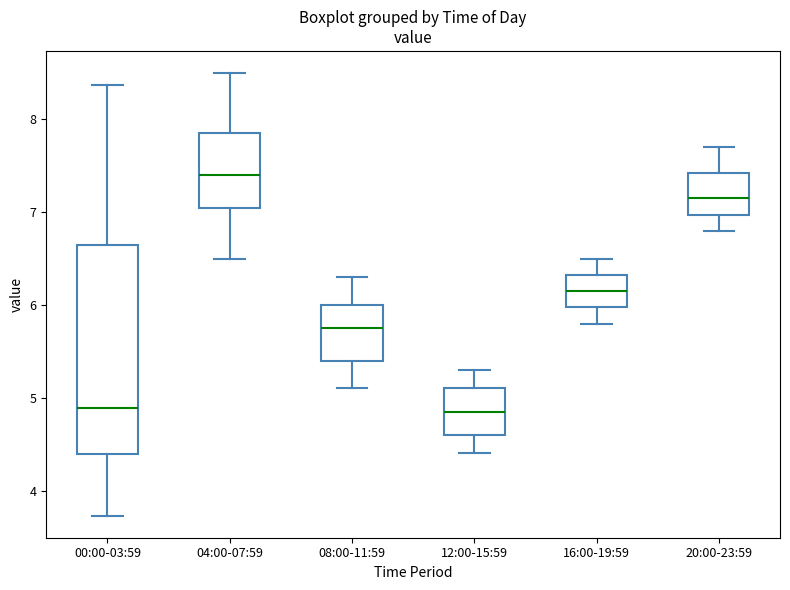

Reading left to right, transcribe this box plot: for each box, give where its median line is, the range the box spans, and where its two whiskers end, as read against the y-axis. The values are not printed on the chart, so give them approximately, as read against the axis.

00:00-03:59: median 4.9, box 4.4 to 6.7, whiskers 3.7 to 8.4
04:00-07:59: median 7.4, box 7.1 to 7.9, whiskers 6.5 to 8.5
08:00-11:59: median 5.8, box 5.4 to 6.0, whiskers 5.1 to 6.3
12:00-15:59: median 4.9, box 4.6 to 5.1, whiskers 4.4 to 5.3
16:00-19:59: median 6.2, box 6.0 to 6.3, whiskers 5.8 to 6.5
20:00-23:59: median 7.2, box 7.0 to 7.4, whiskers 6.8 to 7.7